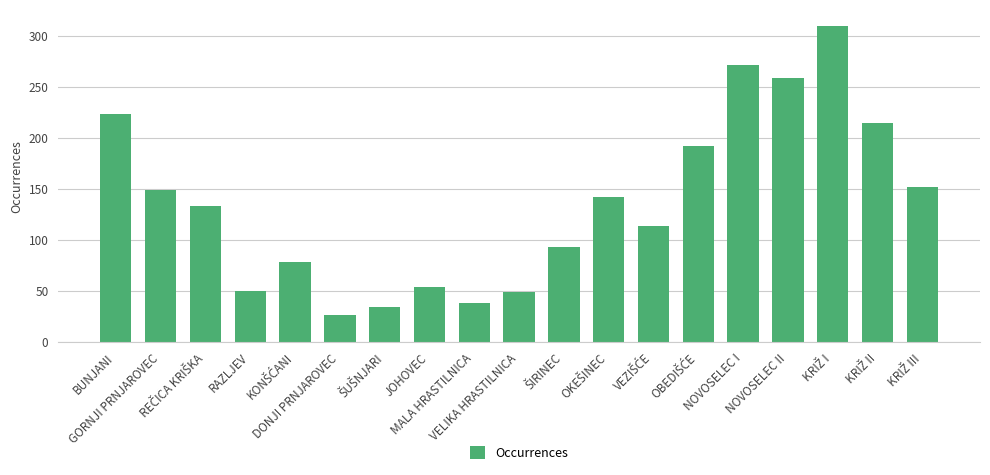

What value does the data have at GORNJI PRNJAROVEC?

149